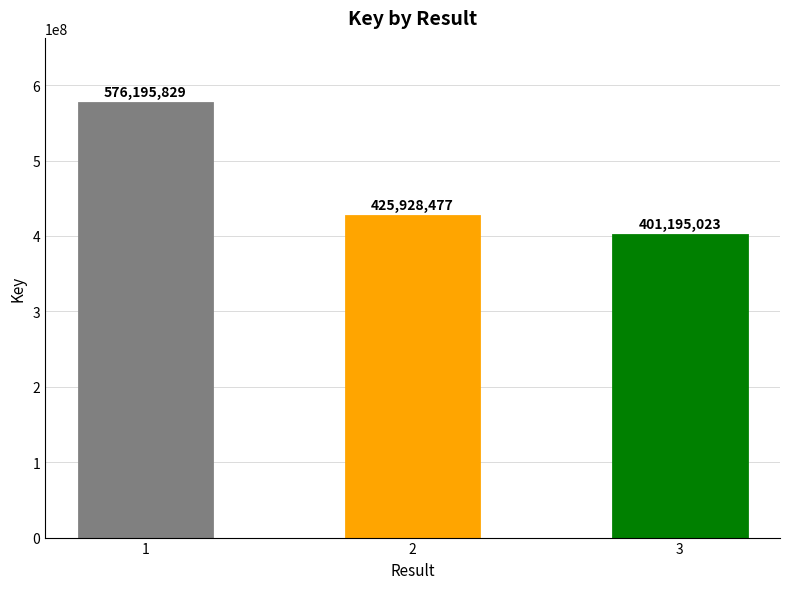

What is the difference between the maximum and minimum values?

175000806